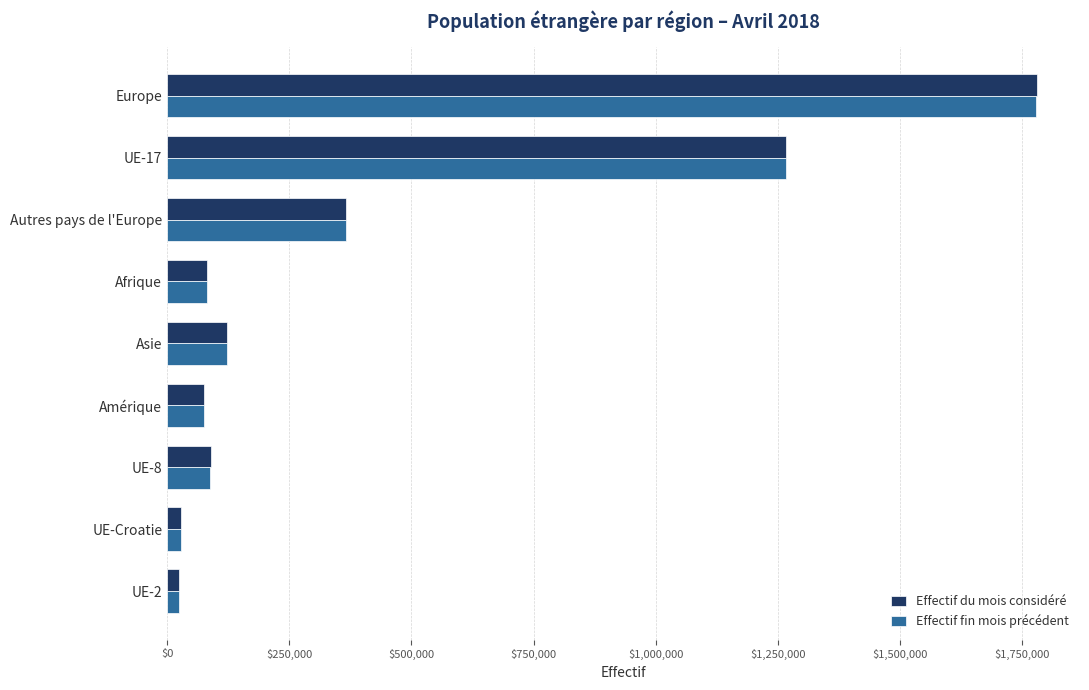

What is the approximate value of Effectif du mois considéré at Amérique?

75867